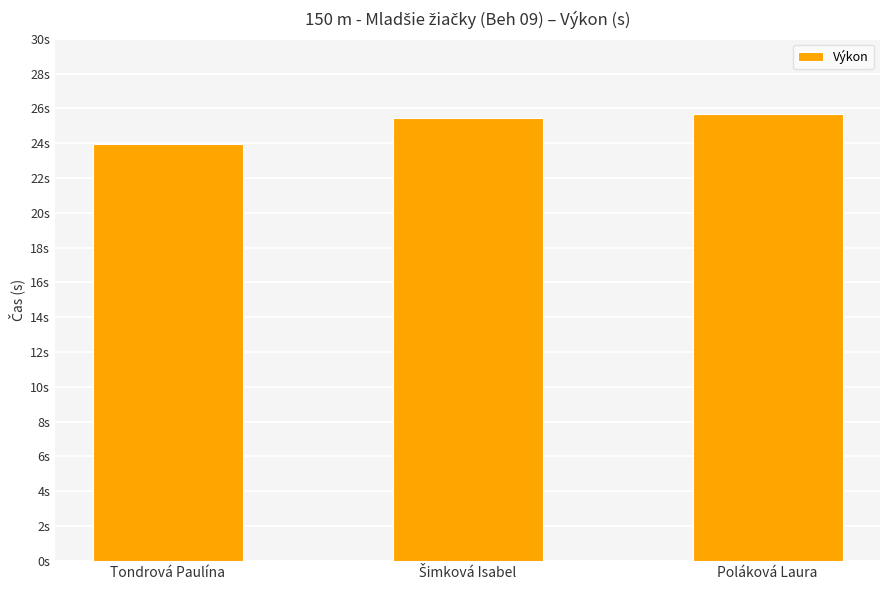

Are the bars horizontal?

No